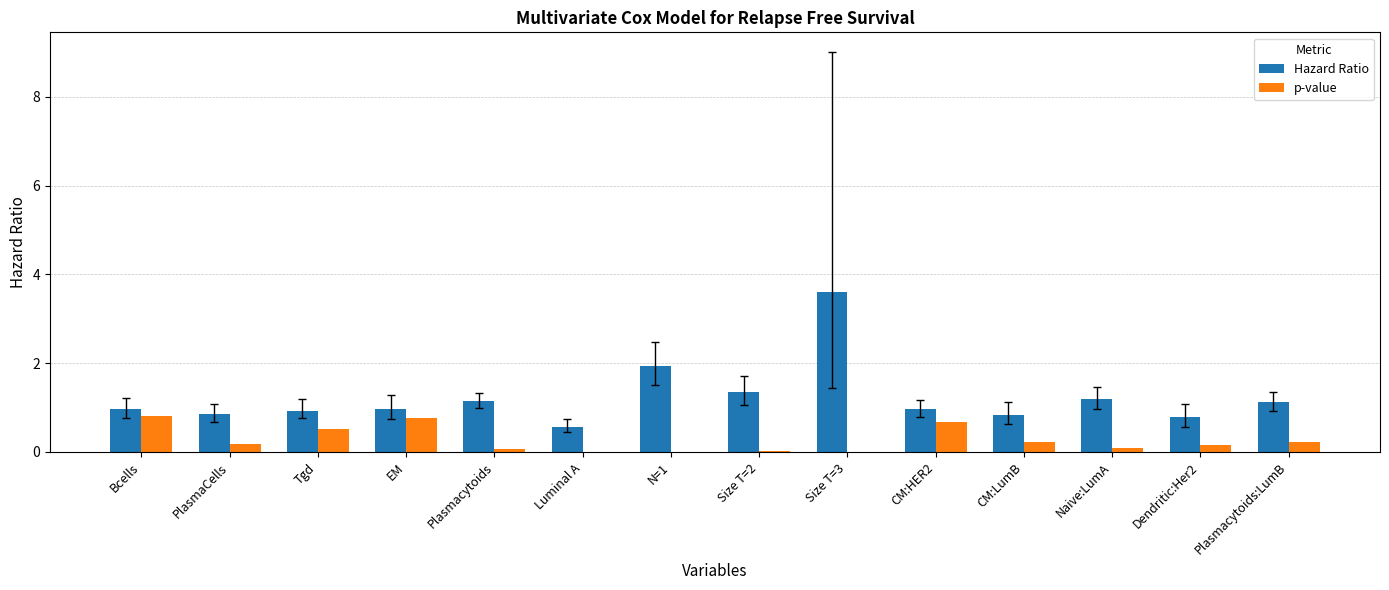

Which category has the highest value in the Hazard Ratio series?

Size T=3